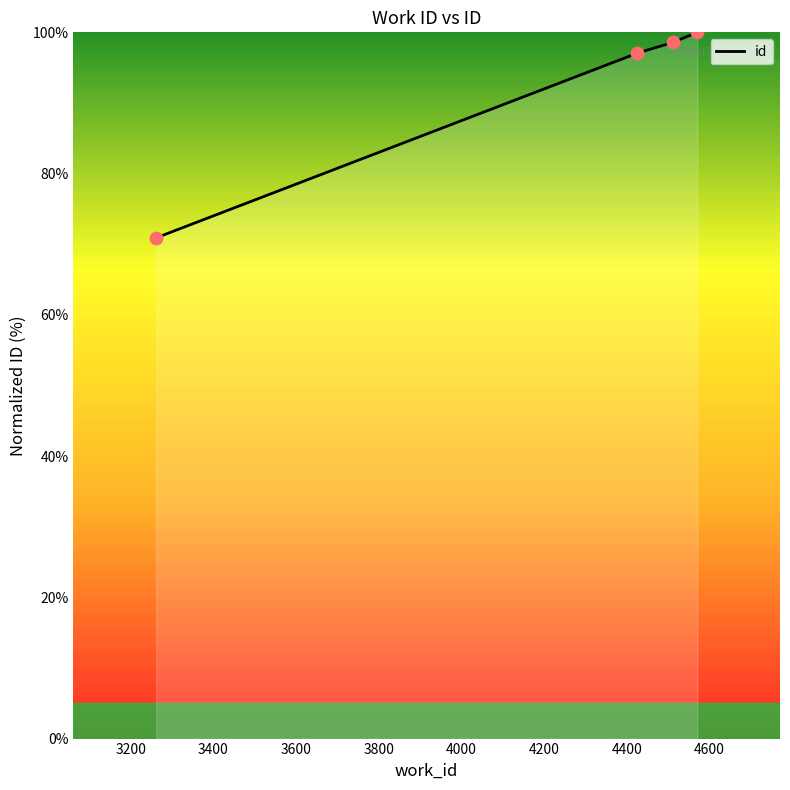

What is the smallest value displayed?

70.9